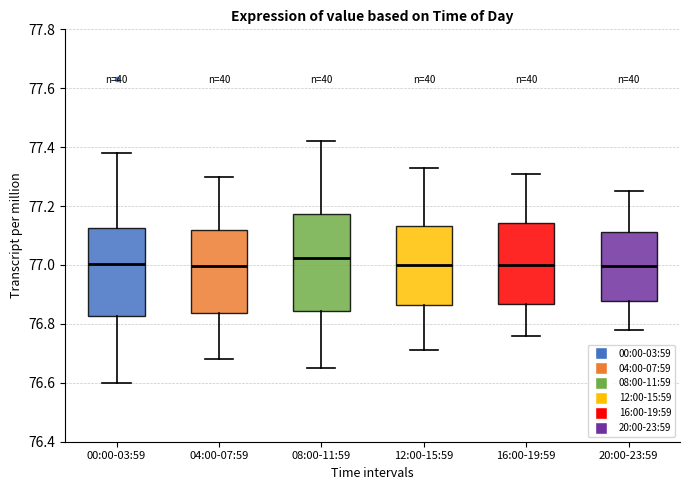

Where is the upper edge of the box for 16:00-19:59 on the y-axis? The values are not printed on the chart, so give them approximately, as read against the axis.

77.14